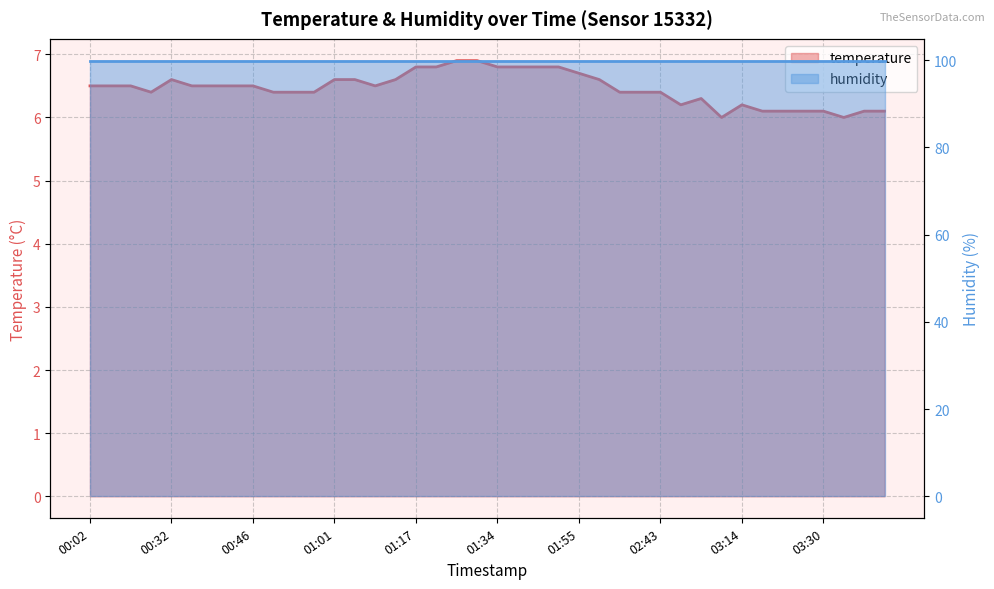

Is it true that the value at 01:01 is 6.6?

True